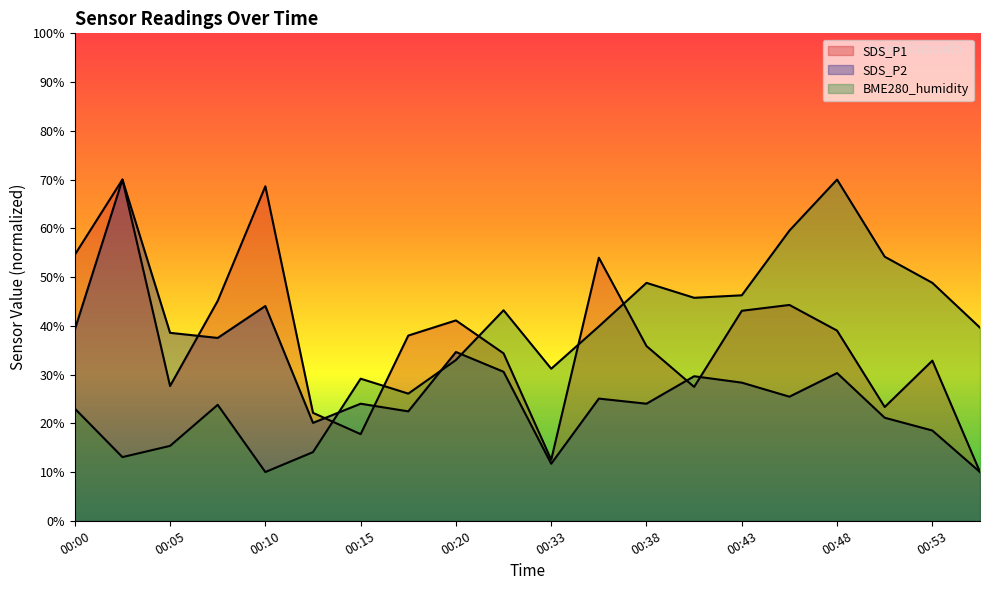

Read the BME280_humidity value at 00:43.

46.3